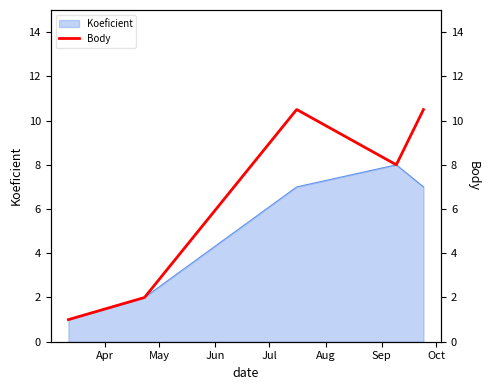

What is the difference between the maximum and minimum values?

9.5